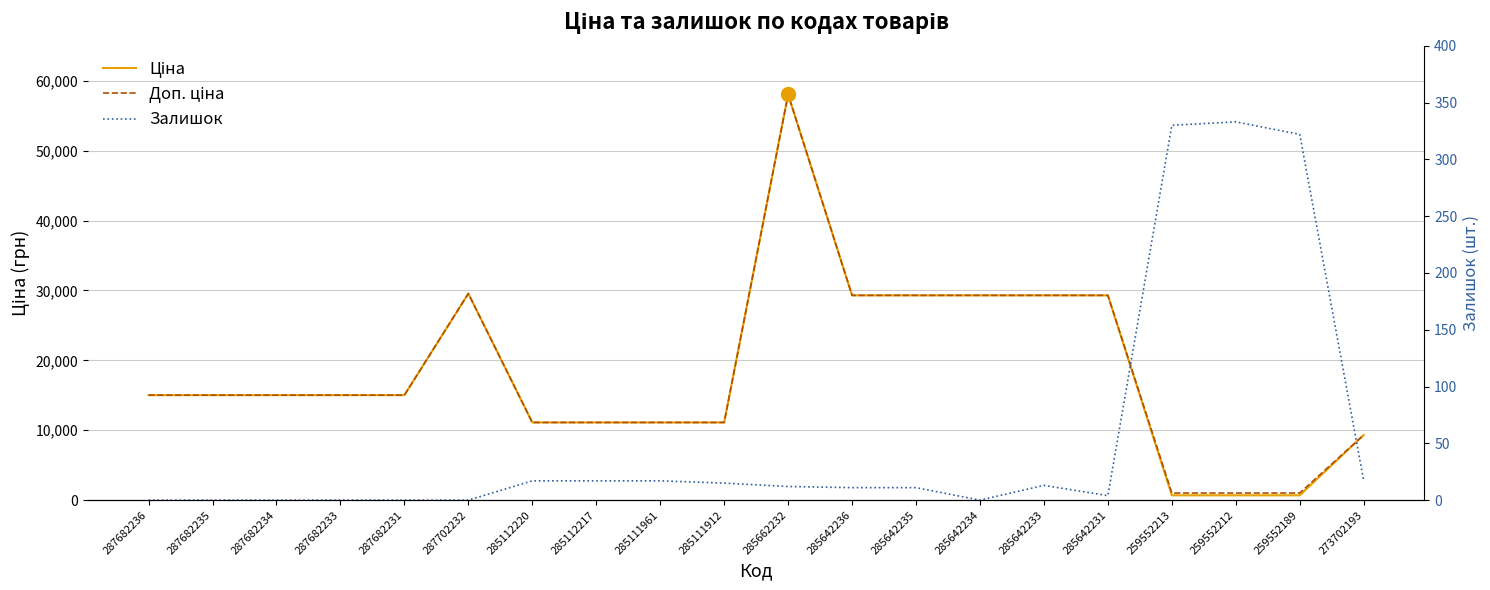

What is the spread (max minus min) of values at 259552189?

695.8